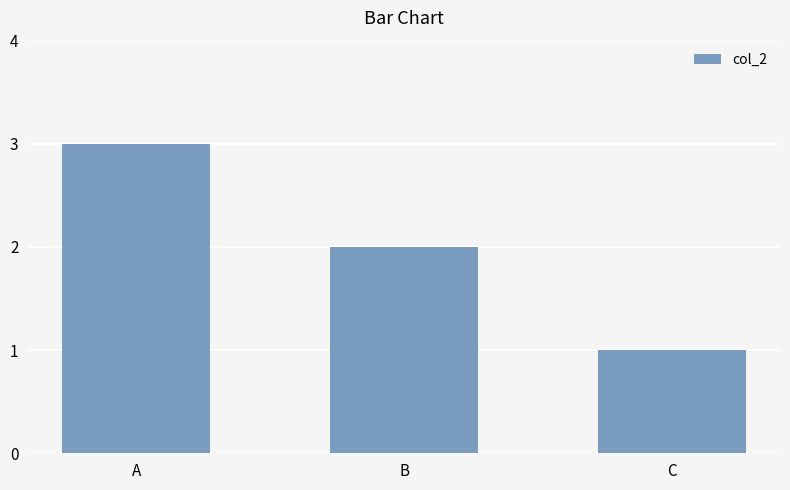

Where does the data first go above 2?

A